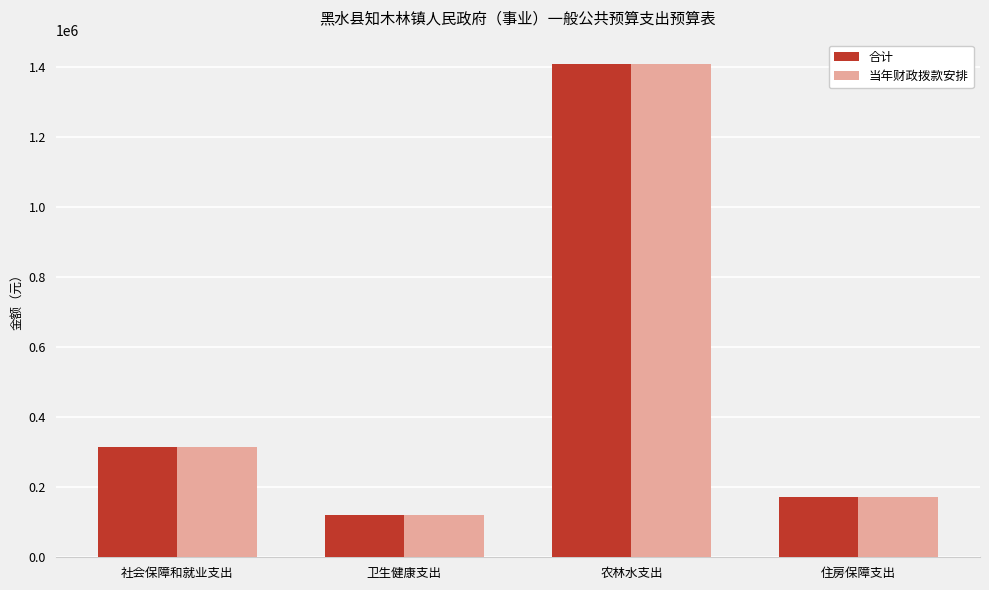

Does the chart contain any negative values?

No